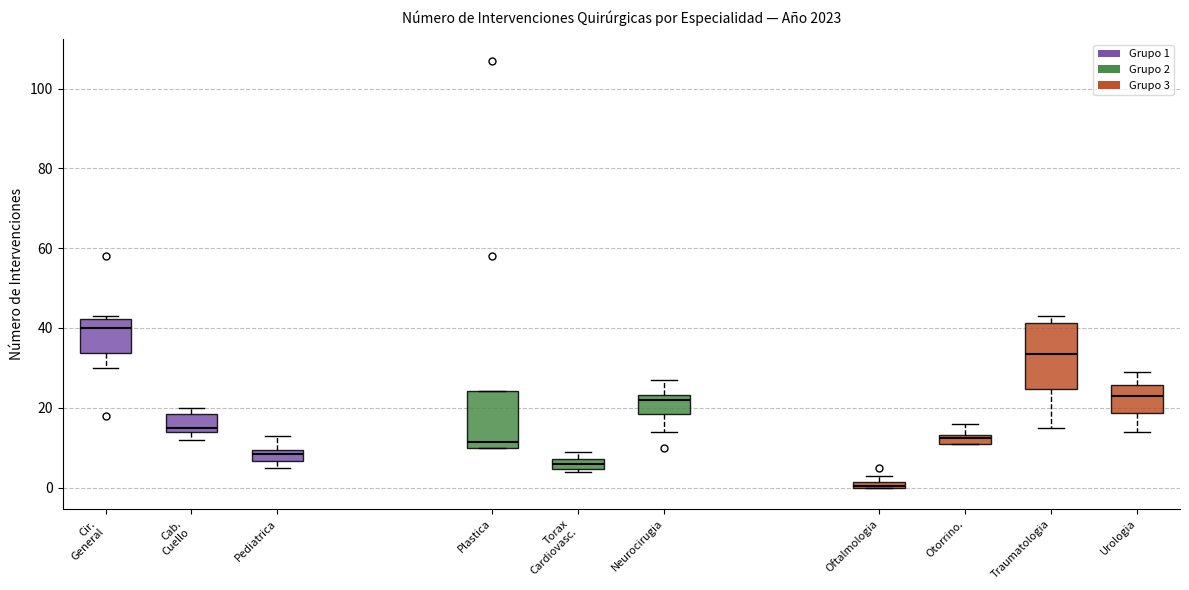

Where is the upper edge of the box for Oftalmologia on the y-axis? The values are not printed on the chart, so give them approximately, as read against the axis.

2